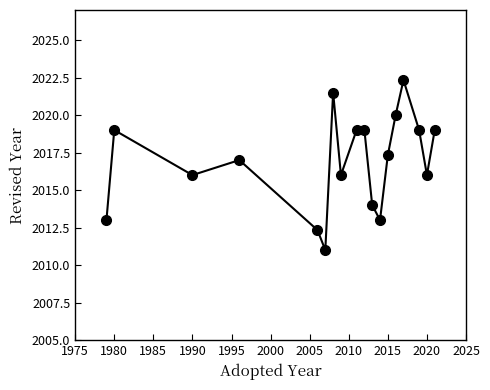

What is the value of the 5th point from the left?

2012.3